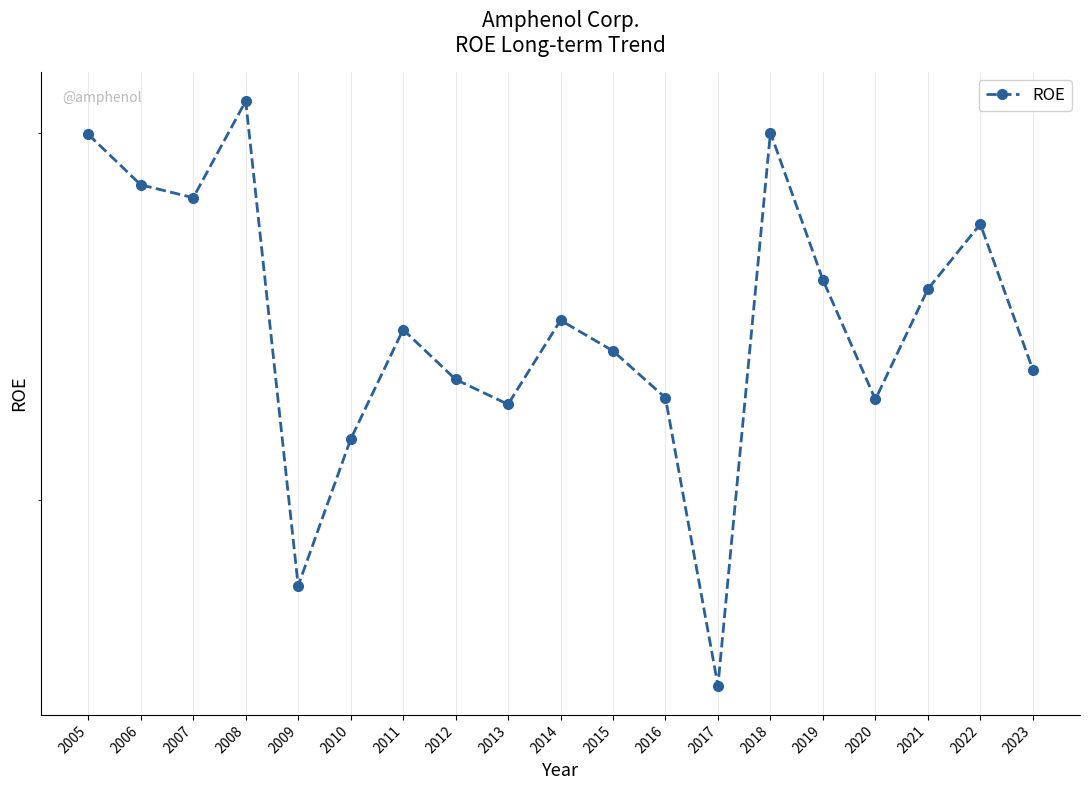

True or false: the data shows 0.3 at 2022.

True